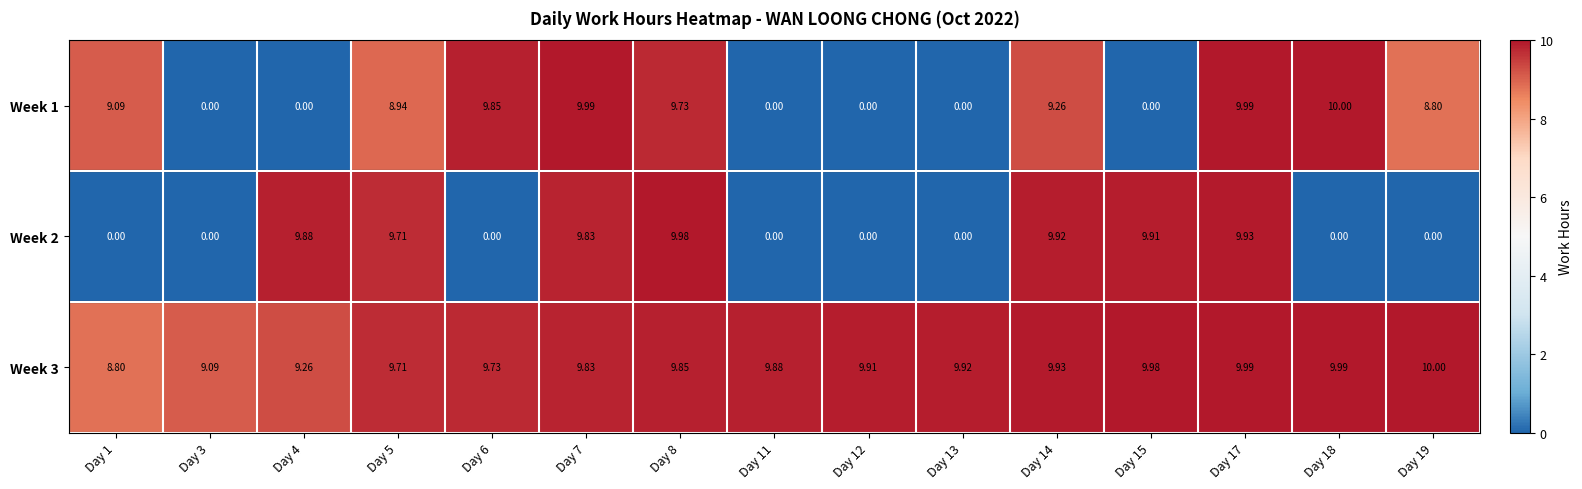

Between Day 5 and Day 14, which series saw the biggest shift?

Week 1